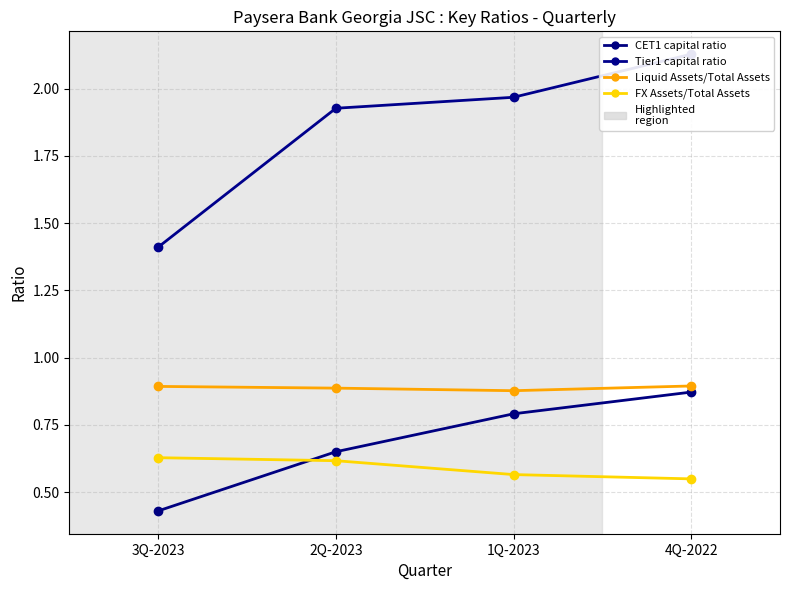

What is the spread (max minus min) of values at 2Q-2023?

1.3